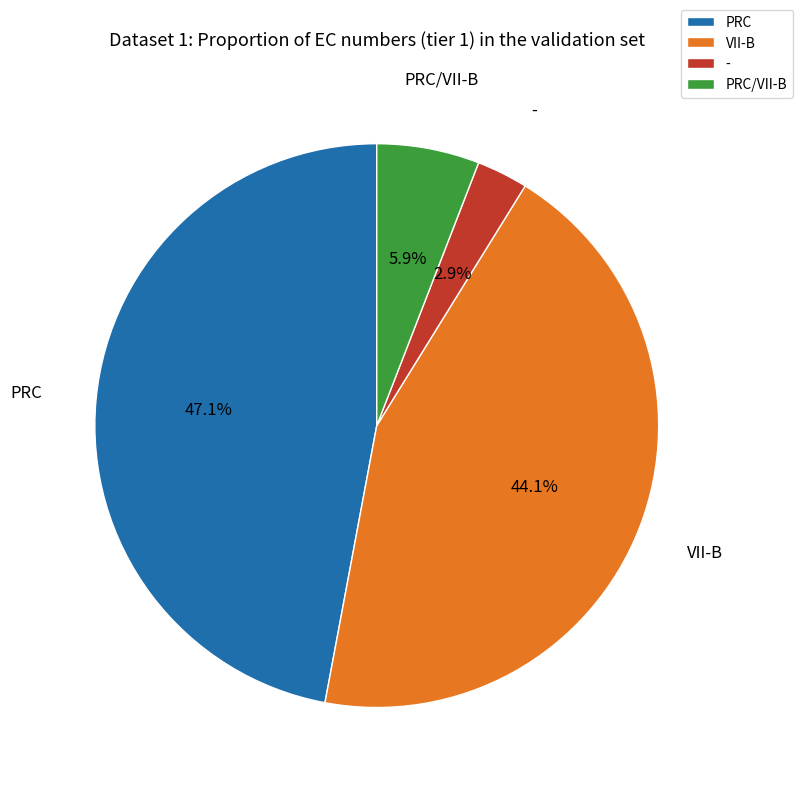

How many segments does this pie chart have?

4